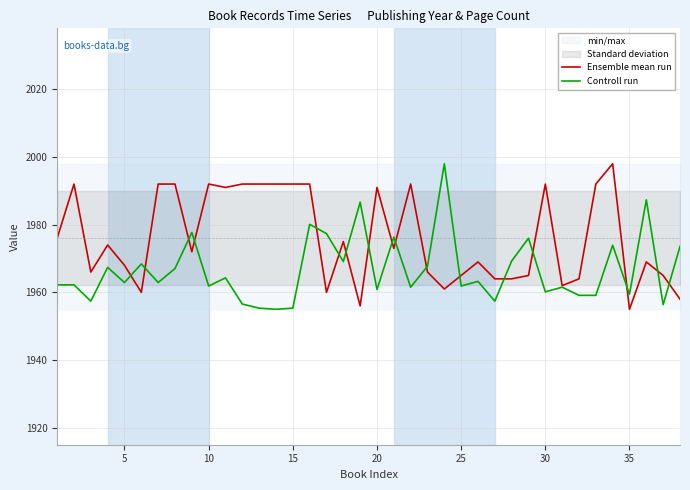

The Controll run series shows 2746.9 at 5. True or false?

False